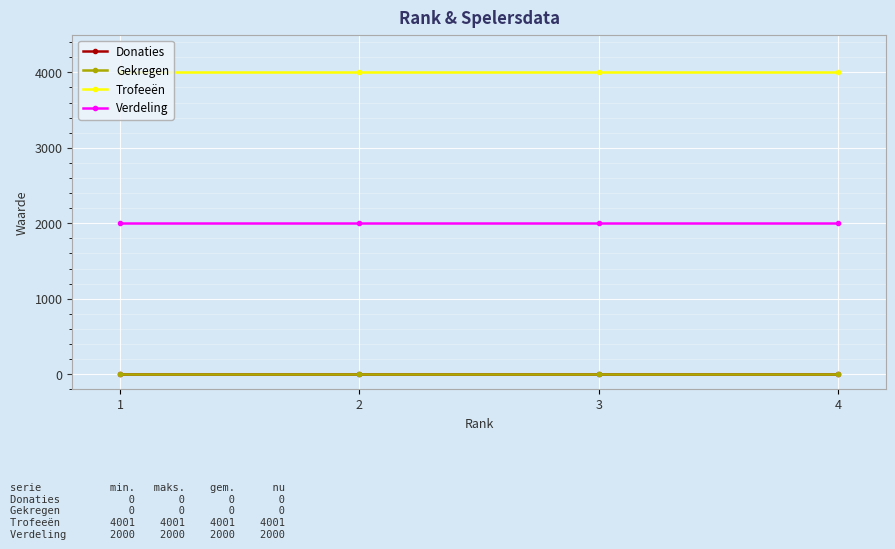

How many lines are shown in the chart?

4